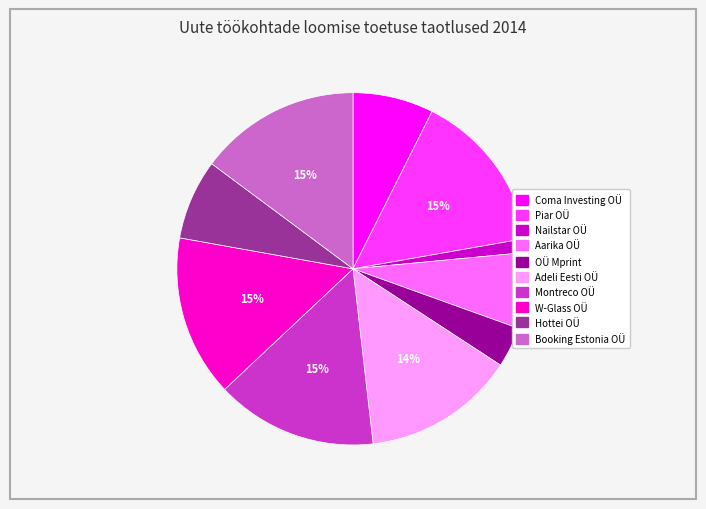

To the nearest percent, what is the difference between the largest and smallest slice percentages?

14%